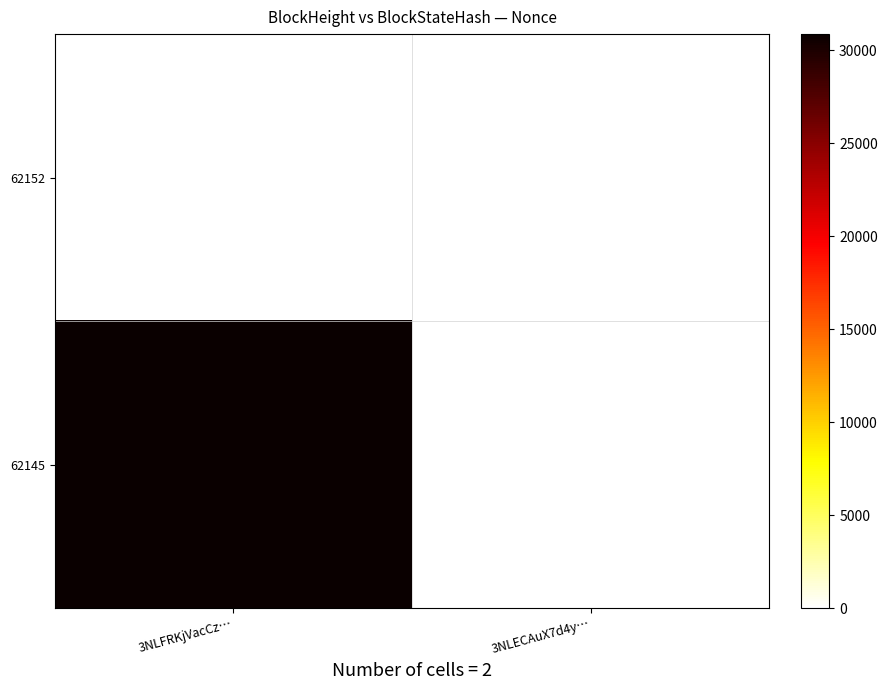

Reading left to right, transcribe all the data shown in this chart.

62152: 3NLFRKjVacCz…=0	3NLECAuX7d4y…=0
62145: 3NLFRKjVacCz…=30862	3NLECAuX7d4y…=0